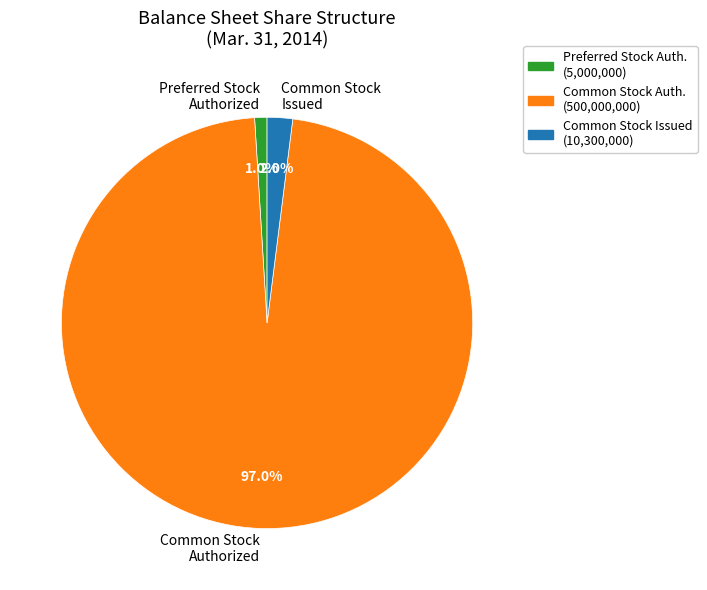

Which category accounts for the majority?

Common Stock Auth. (500,000,000)